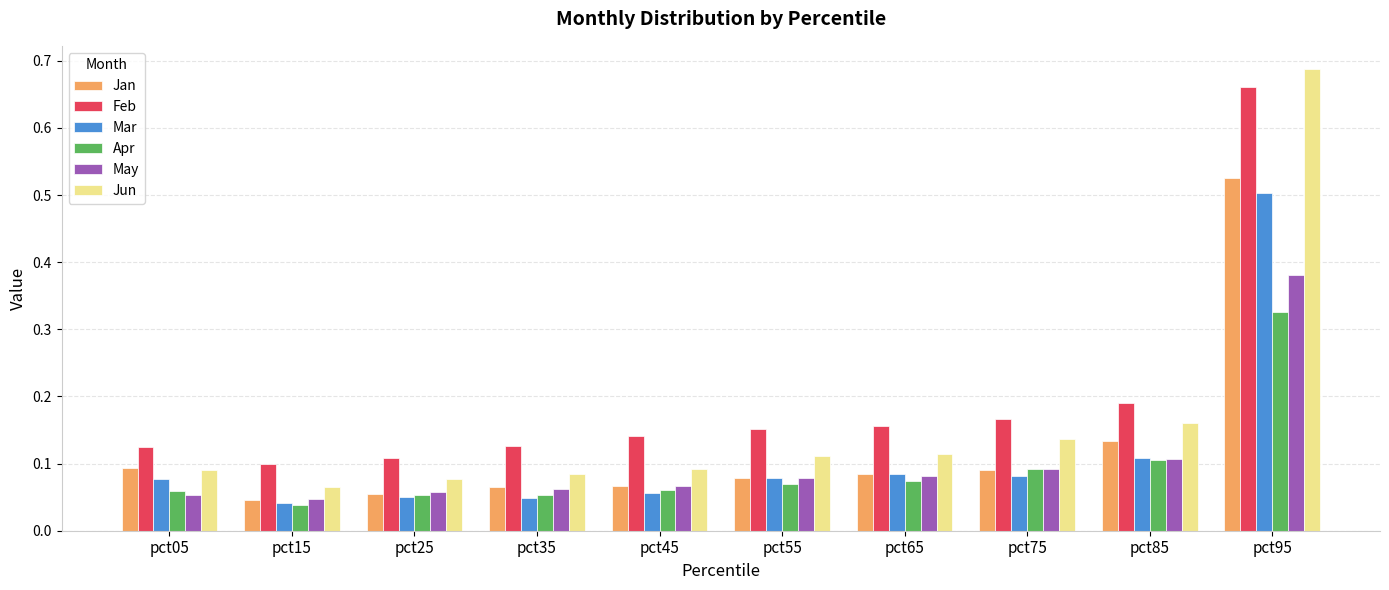

Is the value of Jun at pct25 greater than the value of May at pct45?

Yes